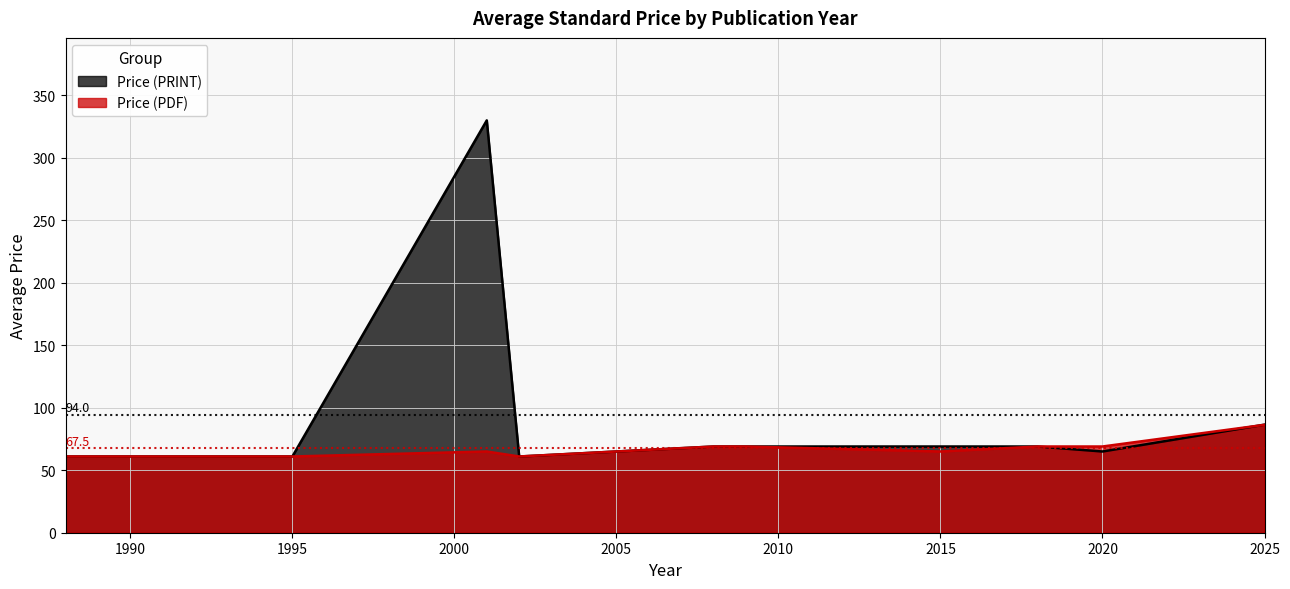

List the series in order of their overall mean, highest first.

Price (PRINT), Price (PDF)